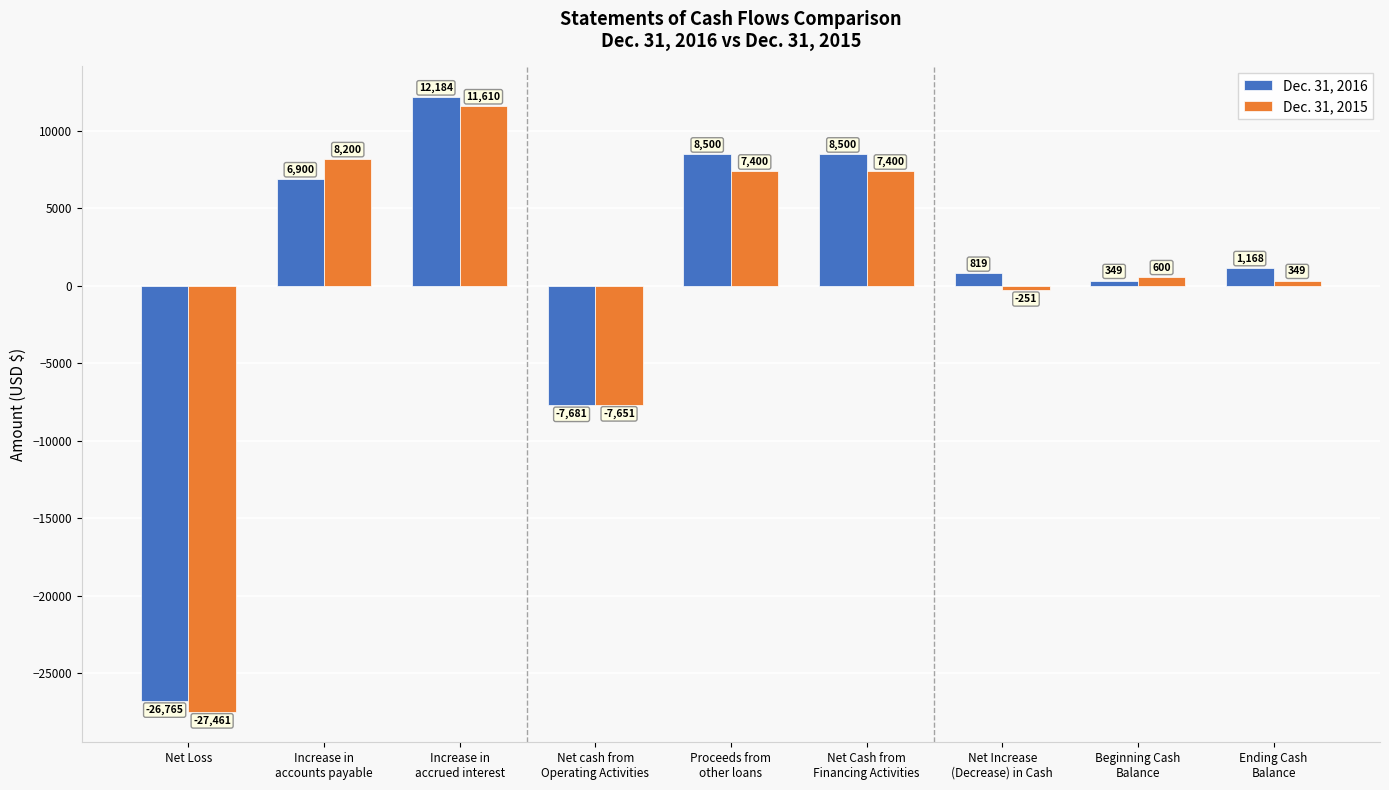

Reading left to right, extract all data points from this chart.

Dec. 31, 2016: Net Loss=-26765	Increase in
accounts payable=6900	Increase in
accrued interest=12184	Net cash from
Operating Activities=-7681	Proceeds from
other loans=8500	Net Cash from
Financing Activities=8500	Net Increase
(Decrease) in Cash=819	Beginning Cash
Balance=349	Ending Cash
Balance=1168
Dec. 31, 2015: Net Loss=-27461	Increase in
accounts payable=8200	Increase in
accrued interest=11610	Net cash from
Operating Activities=-7651	Proceeds from
other loans=7400	Net Cash from
Financing Activities=7400	Net Increase
(Decrease) in Cash=-251	Beginning Cash
Balance=600	Ending Cash
Balance=349